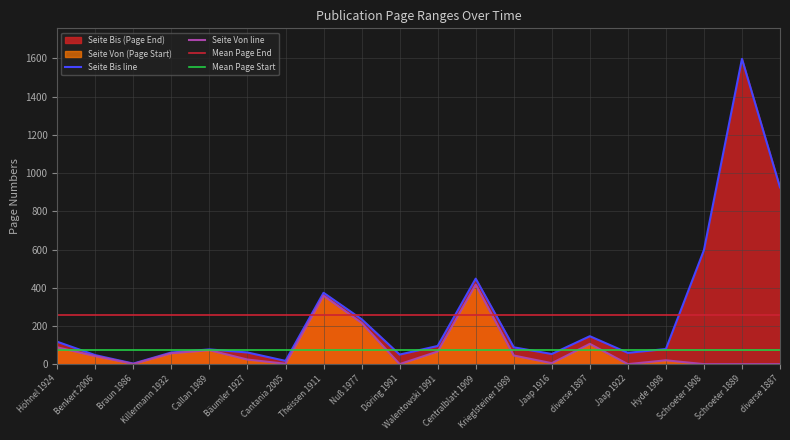

At which label is Seite Bis line closest to 800?

diverse 1887